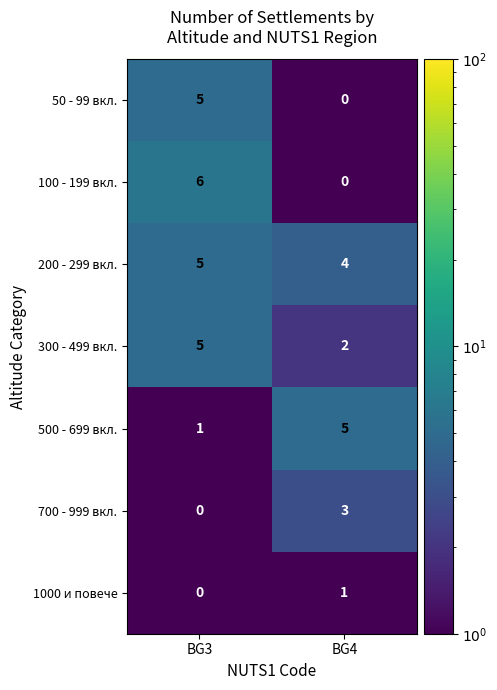

How many series are shown in this chart?

7